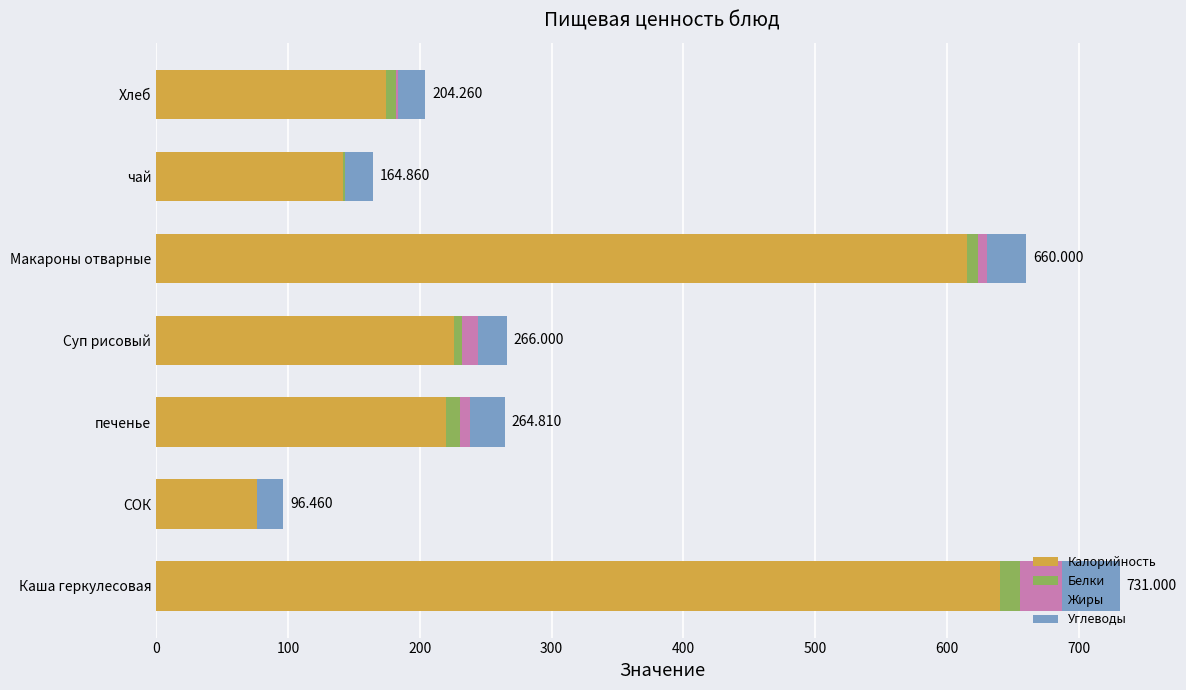

At which label does Калорийность reach its peak?

Каша геркулесовая